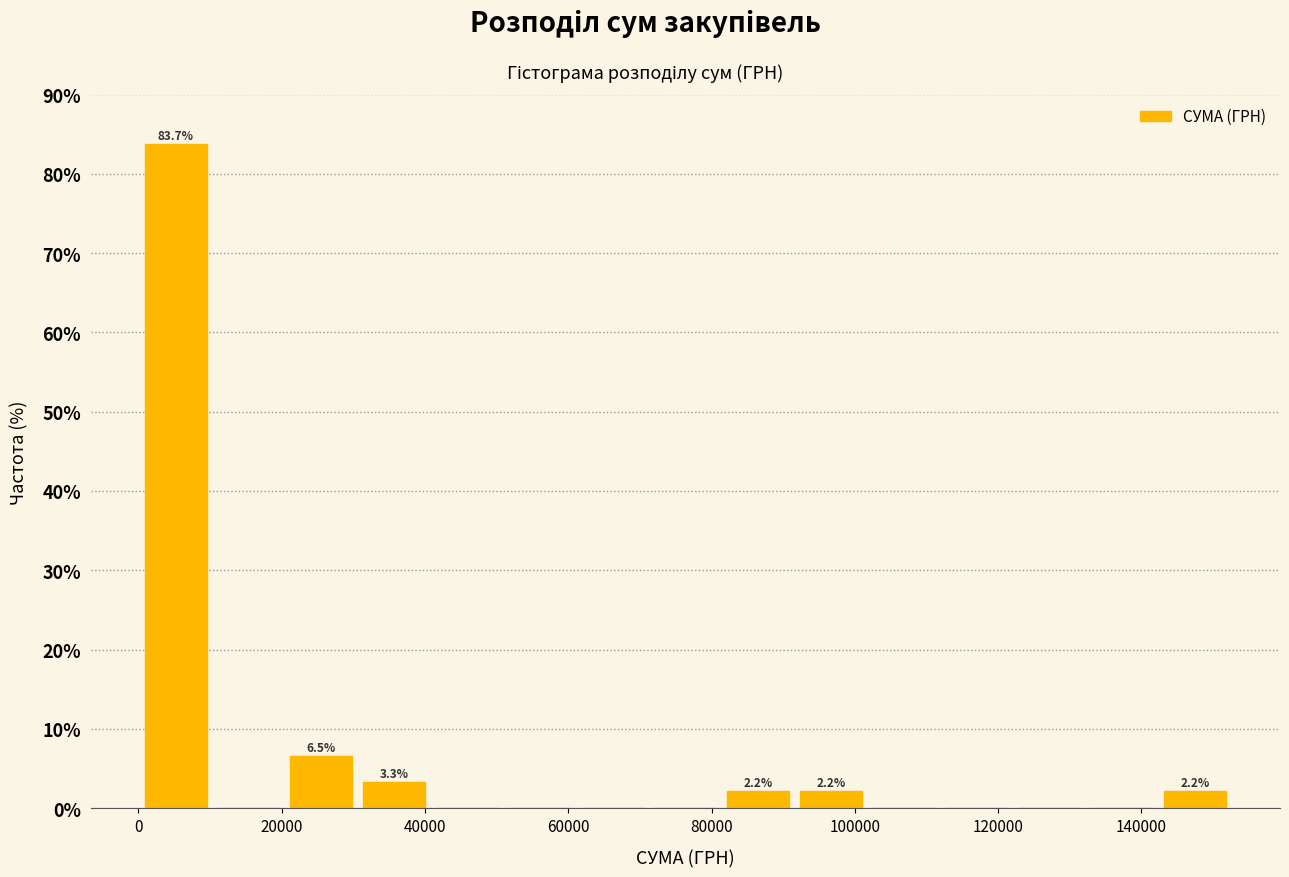

Which range on the x-axis has the tallest bar?

0 to 10000